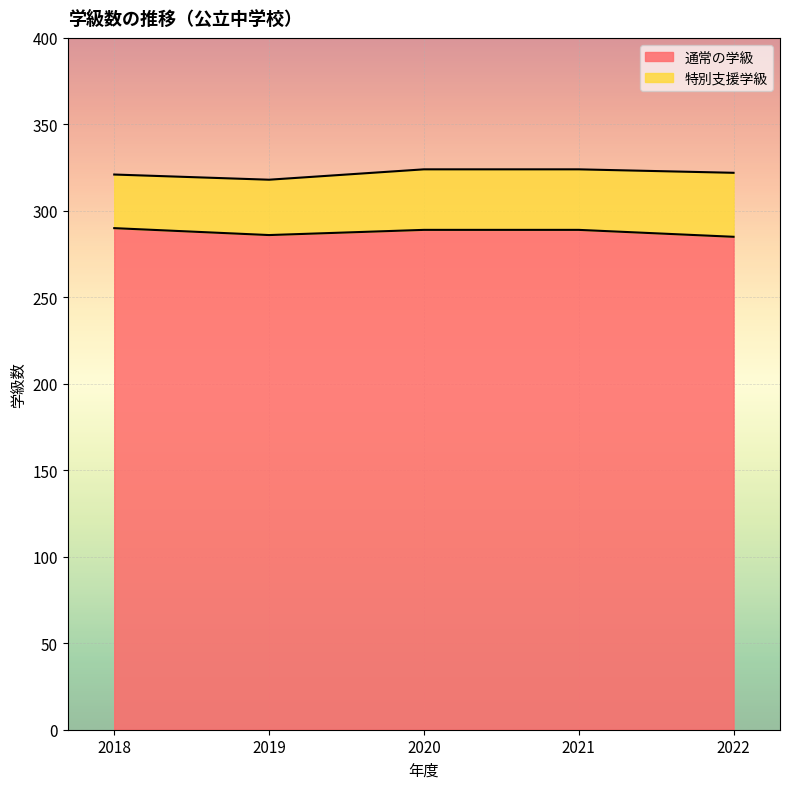

What is the ratio of the value at 2019 to the value at 2022?

1.0